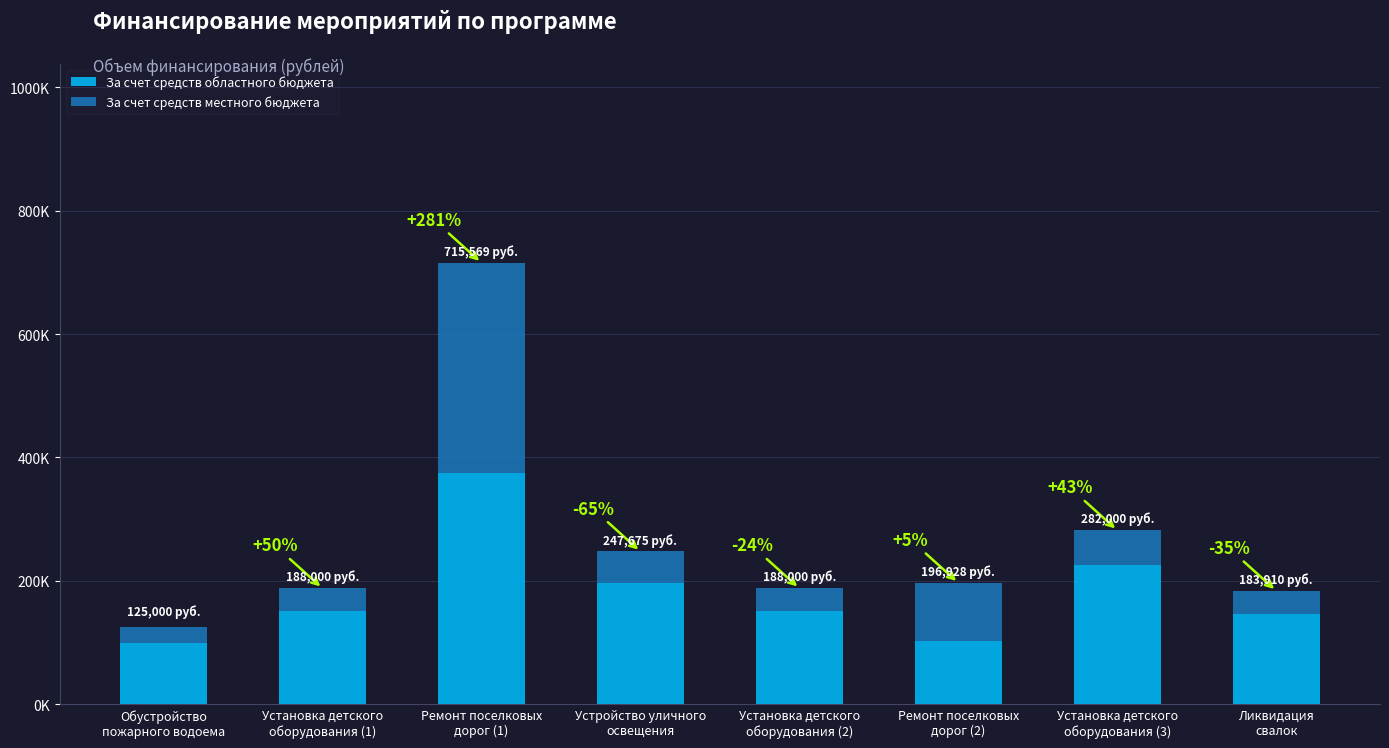

What are all the series names shown in the legend?

За счет средств областного бюджета, За счет средств местного бюджета